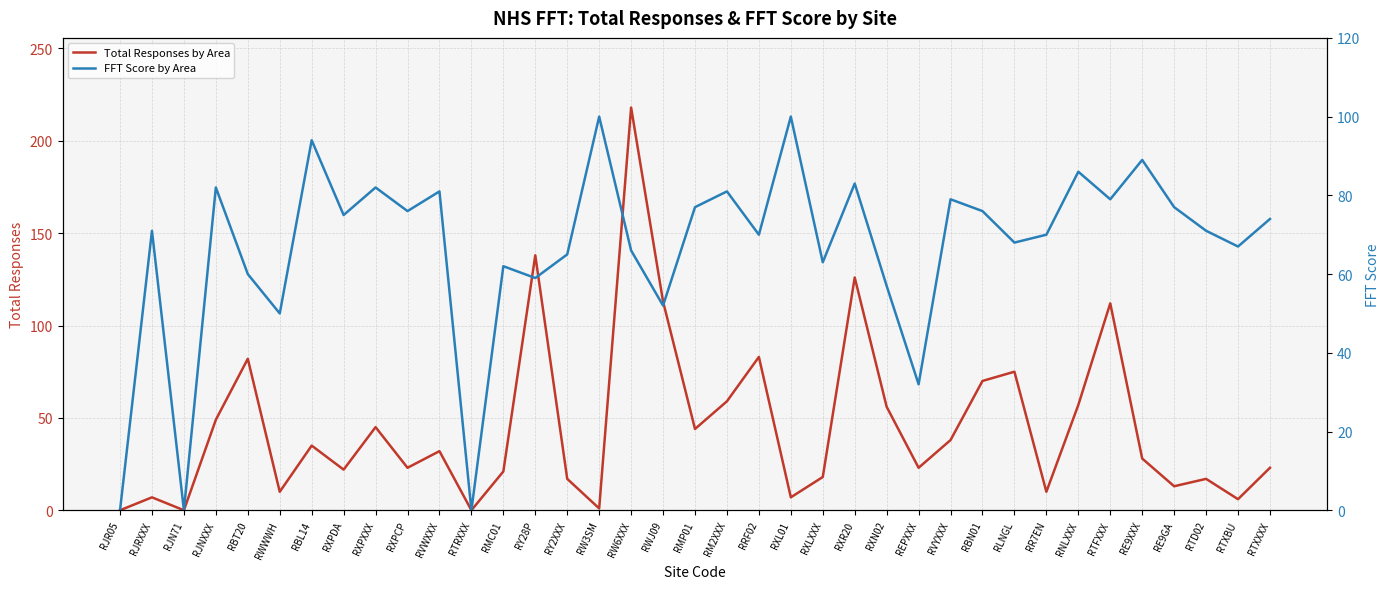

Where is the first local minimum for FFT Score by Area?

RJN71